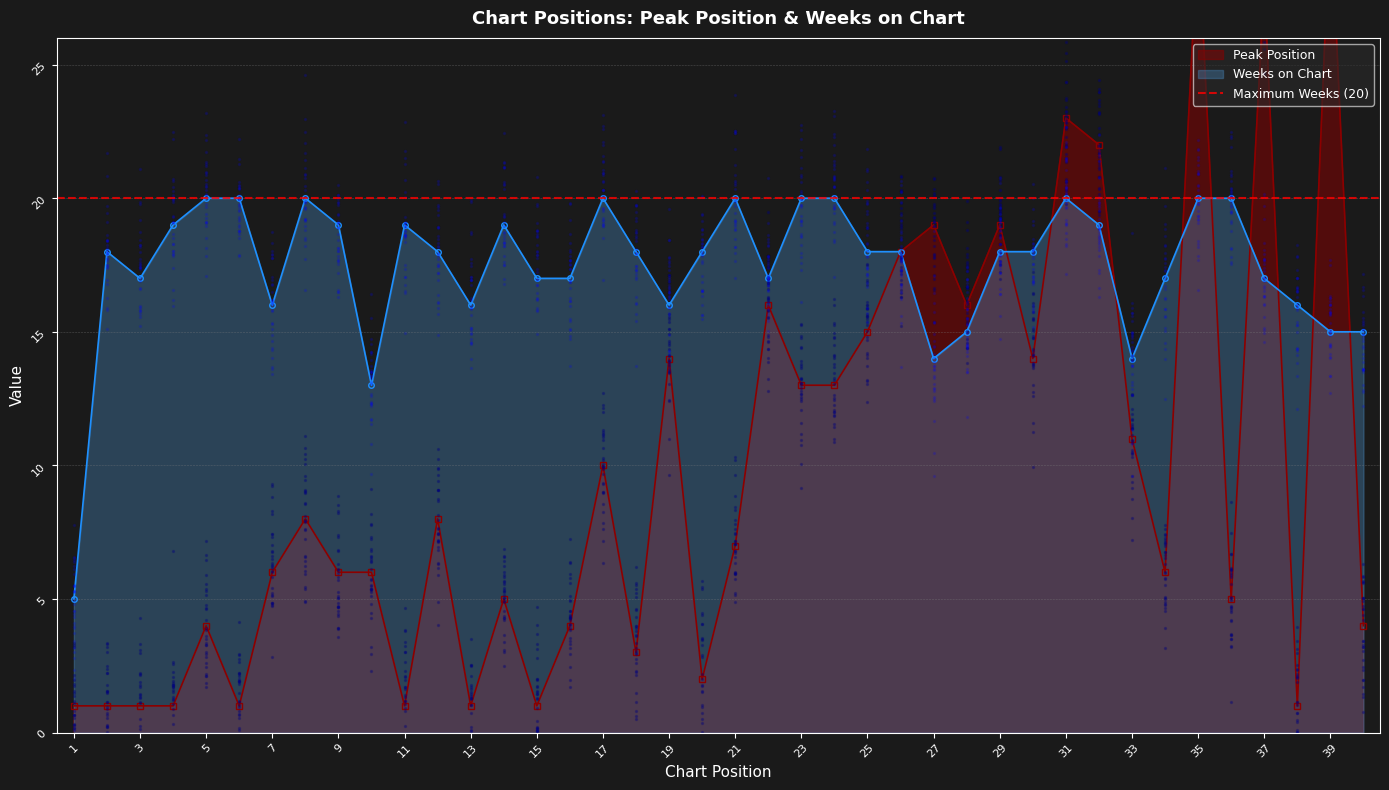

Which series contains the highest Y value?

Peak Position